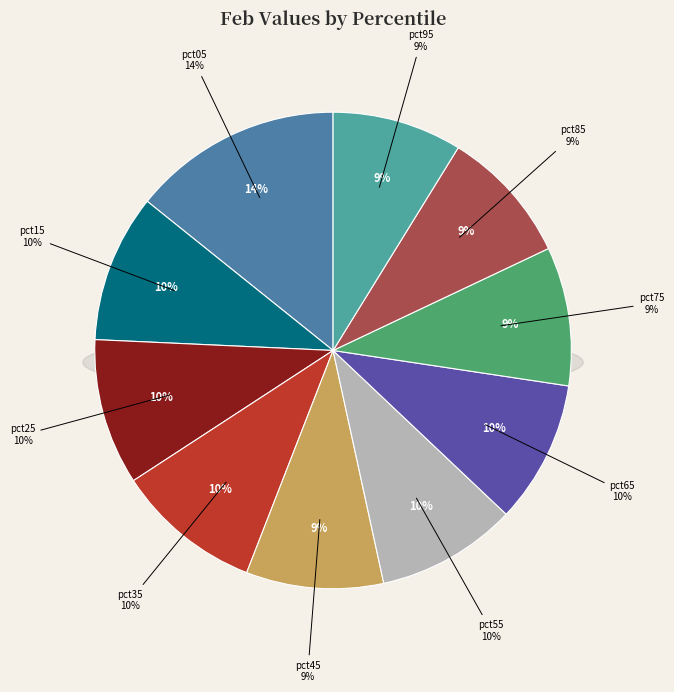

To the nearest percent, what is the difference between the largest and smallest slice percentages?

5%